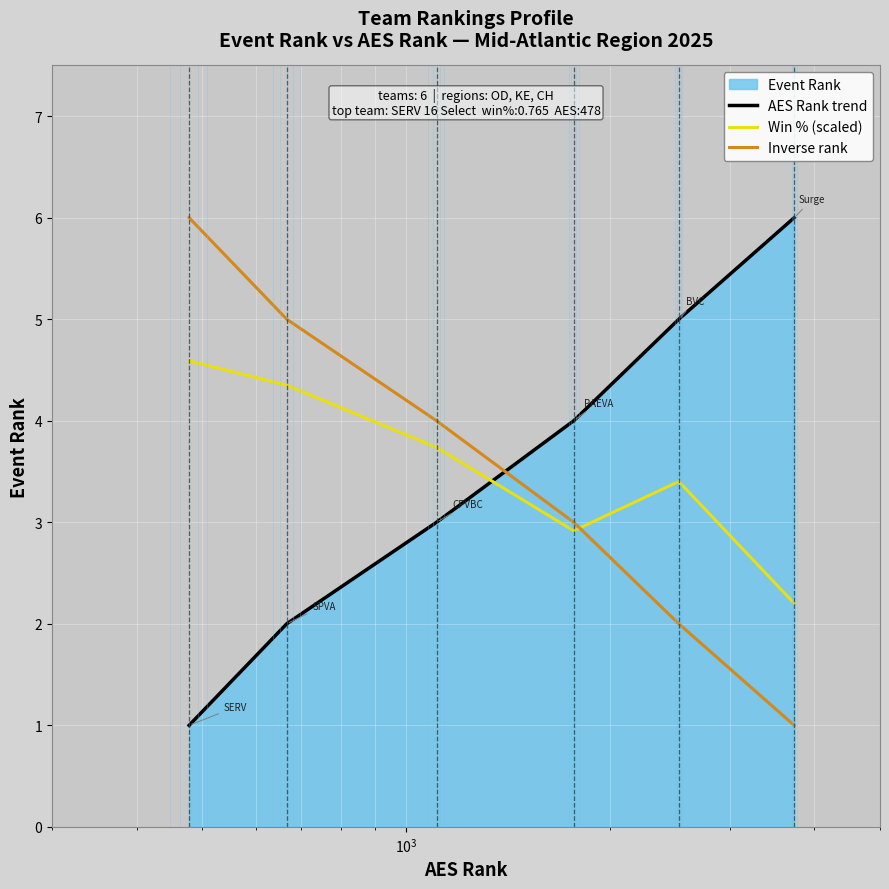

What is the minimum value for Win % (scaled)?

2.2